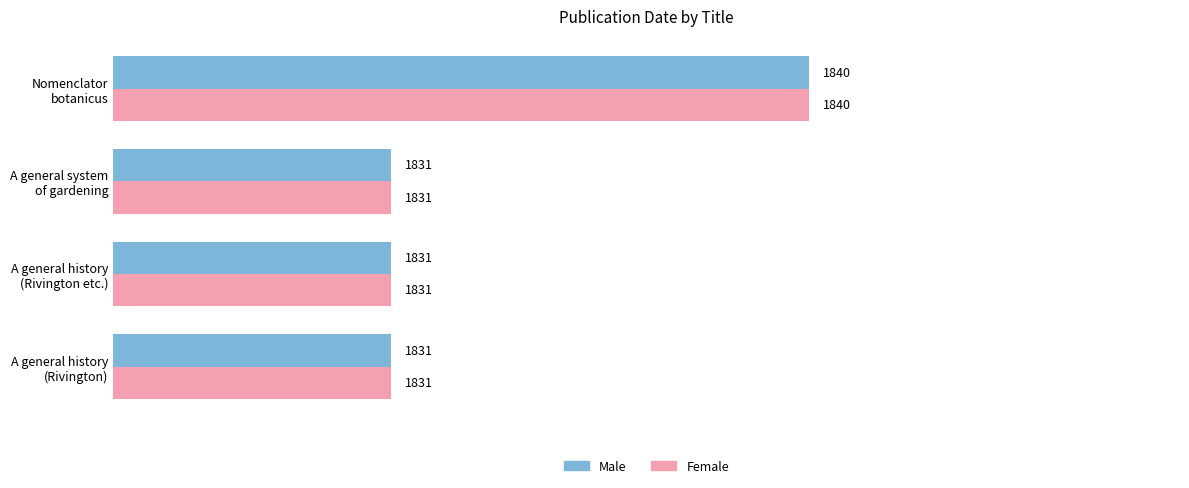

What is the difference between the maximum and minimum values in the Female series?

9